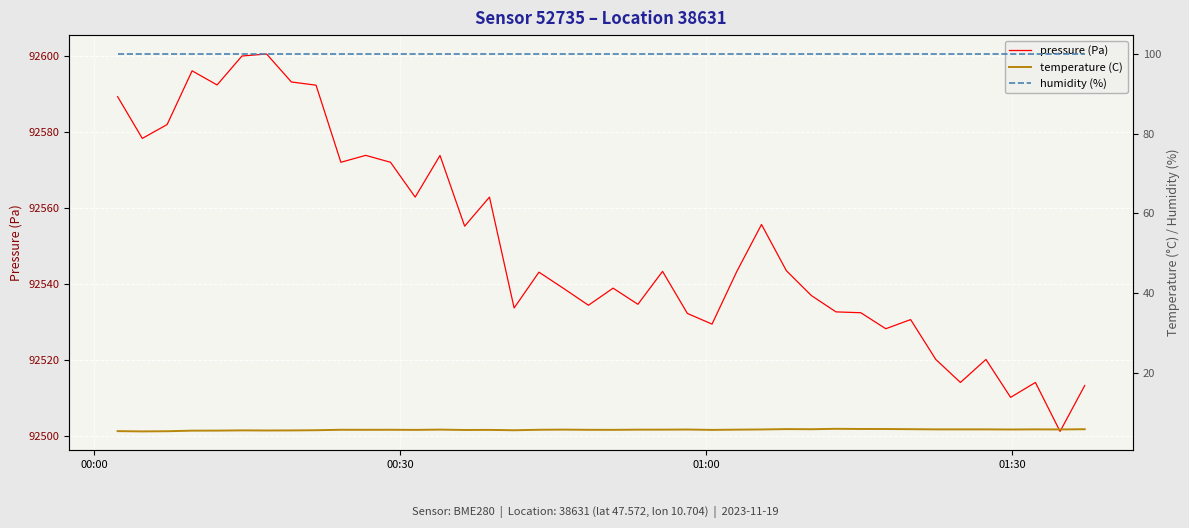

What is the lowest value of the pressure (Pa) series?

92501.2